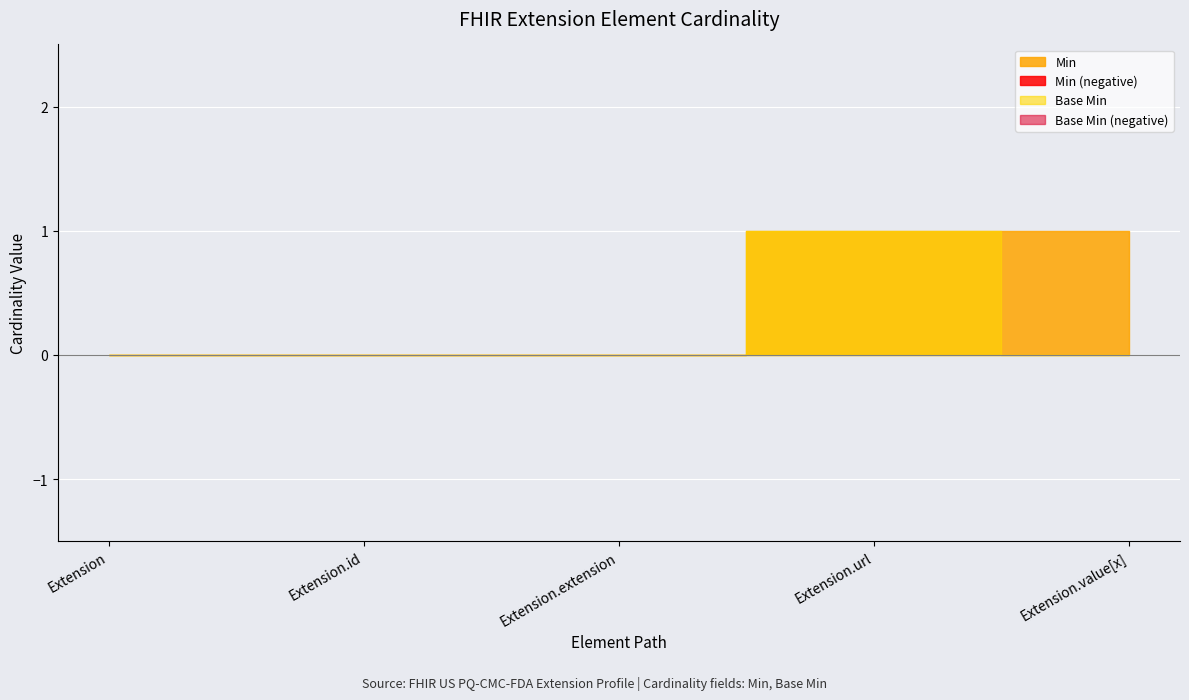

Rank the series at Extension.extension from highest to lowest value.

Min, Base Min